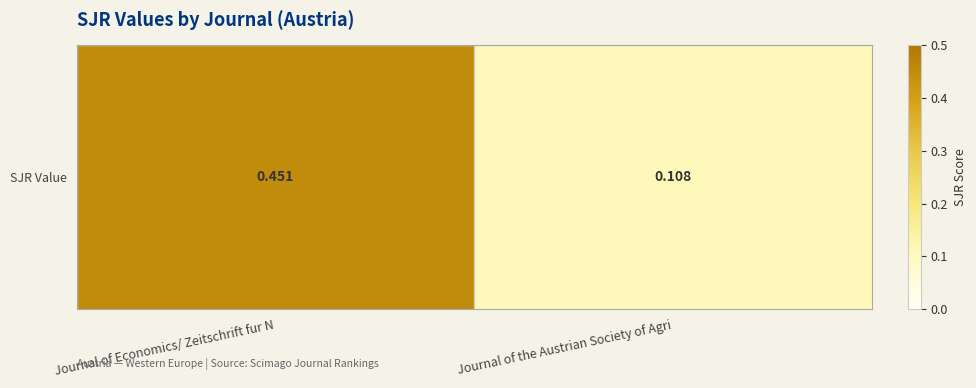

List the labels in order of value, largest first.

Journal of Economics/ Zeitschrift fur N, Journal of the Austrian Society of Agri